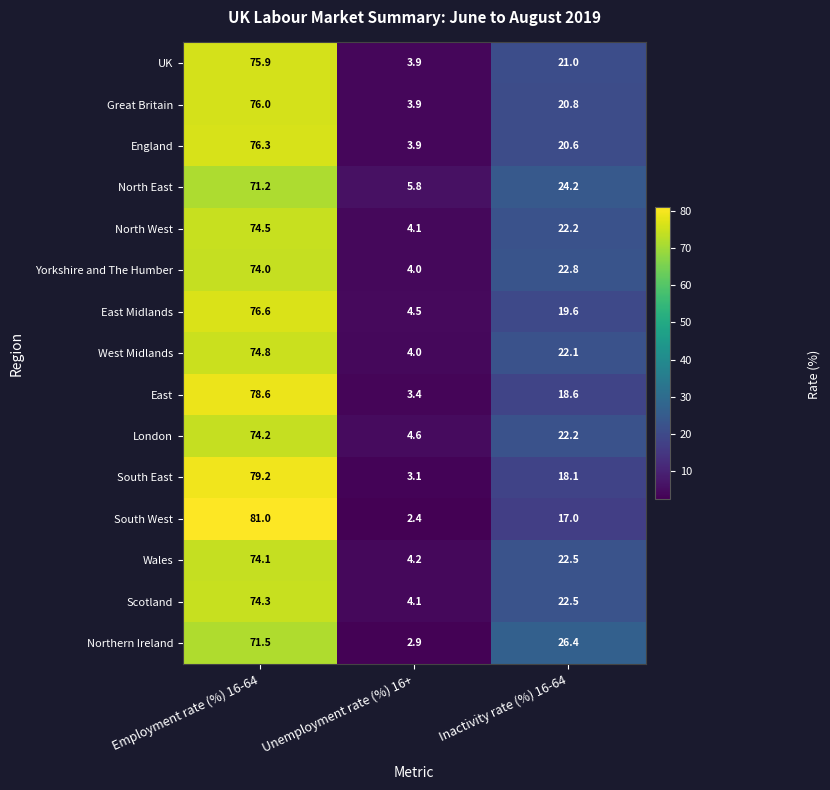

What is the spread (max minus min) of values at Employment rate (%) 16-64?

9.8